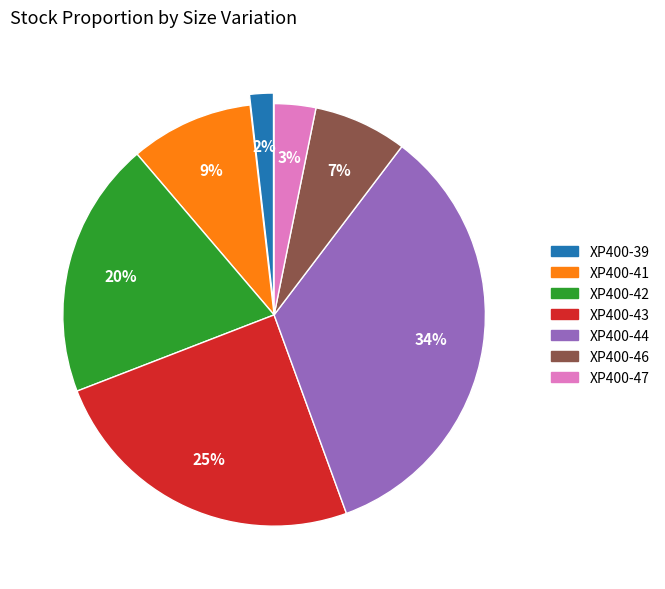

To the nearest percent, what is the difference between the XP400-39 and XP400-46 slice percentages?

5%